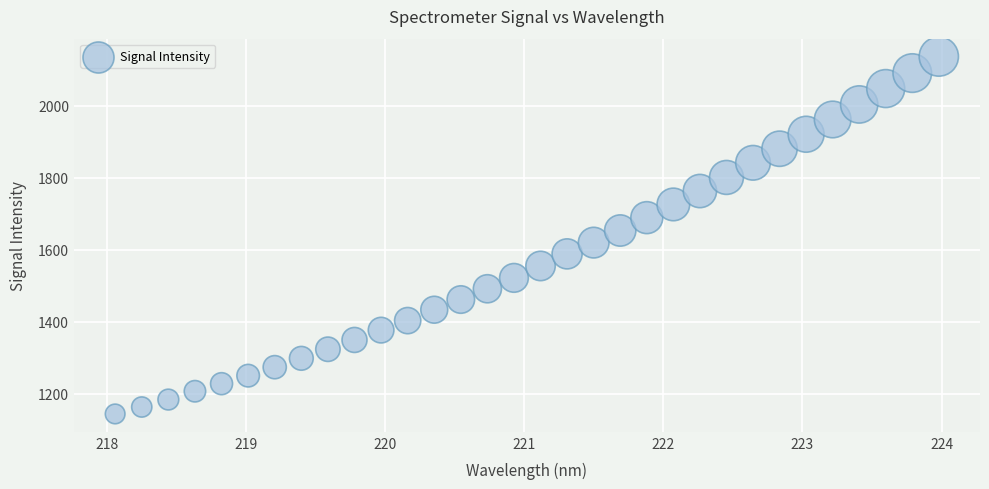

What is the range of X values (max minus min)?

5.9